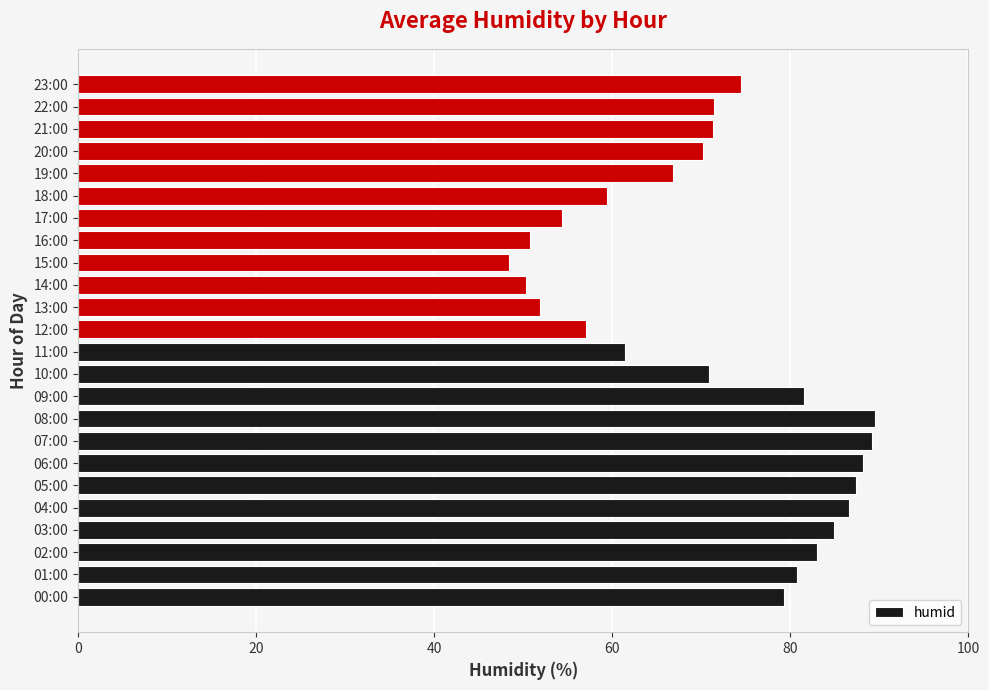

Are the bars horizontal?

Yes